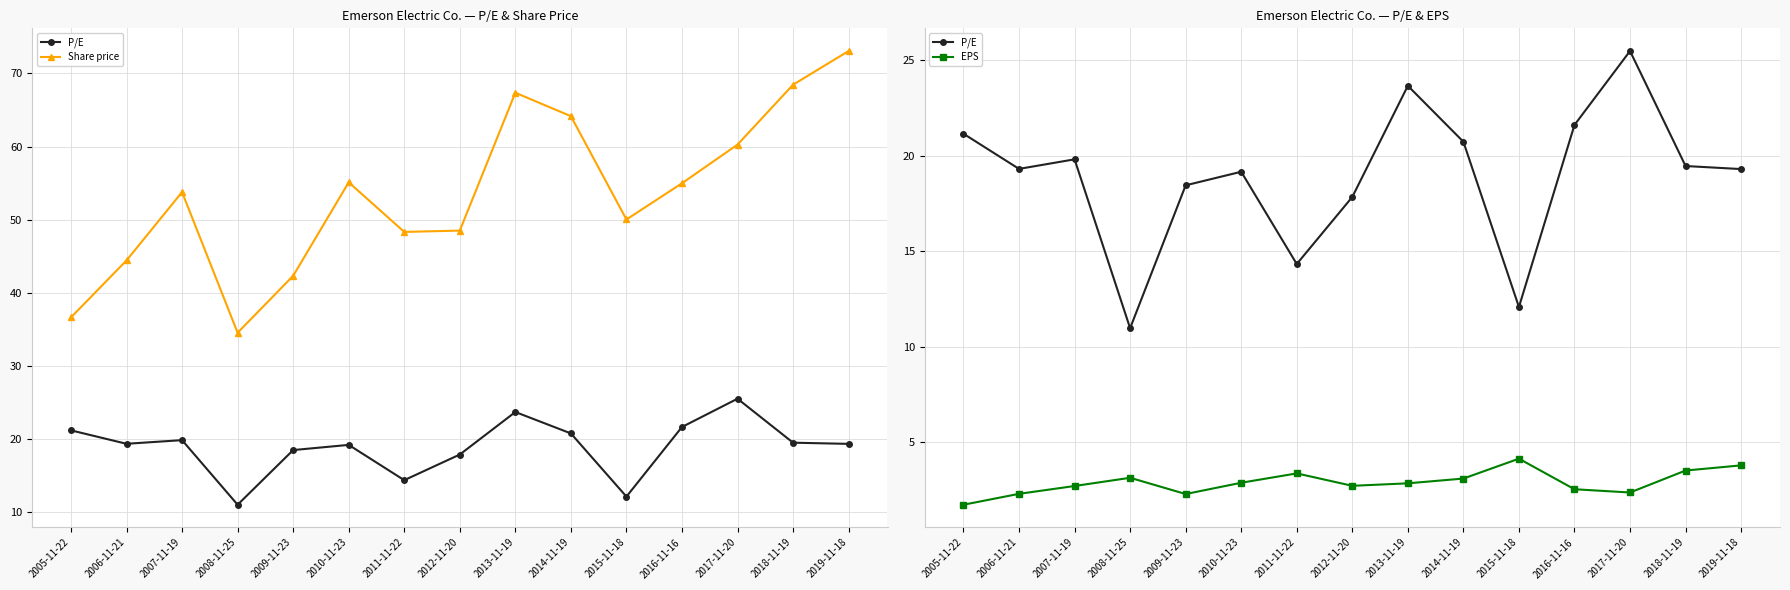

What is the spread (max minus min) of values at 2016-11-16?

52.4